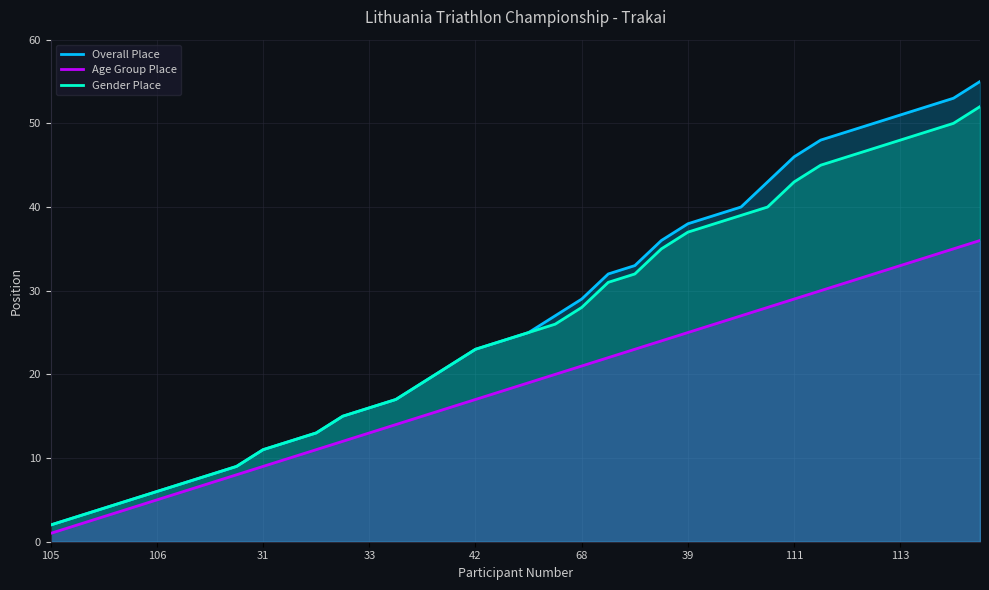

Reading left to right, list all the values displayed in this chart.

Overall Place: 2	3	4	5	6	7	8	9	11	12	13	15	16	17	19	21	23	24	25	27	29	32	33	36	38	39	40	43	46	48	49	50	51	52	53	55
Age Group Place: 1	2	3	4	5	6	7	8	9	10	11	12	13	14	15	16	17	18	19	20	21	22	23	24	25	26	27	28	29	30	31	32	33	34	35	36
Gender Place: 2	3	4	5	6	7	8	9	11	12	13	15	16	17	19	21	23	24	25	26	28	31	32	35	37	38	39	40	43	45	46	47	48	49	50	52